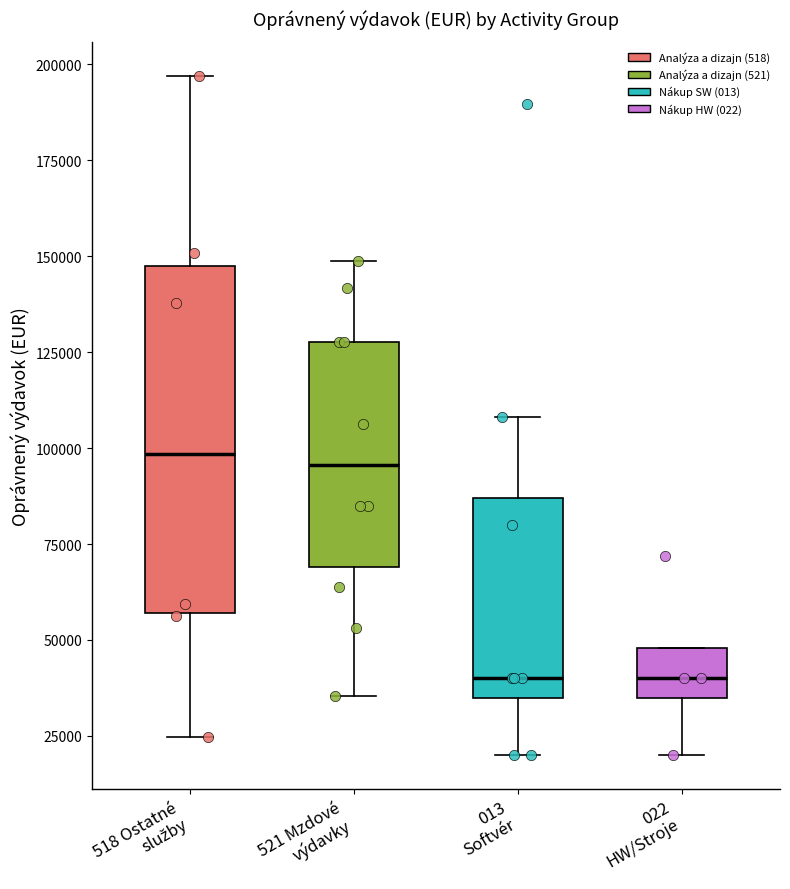

Which box is the tallest, from its lower edge to its upper edge?

518 Ostatné služby